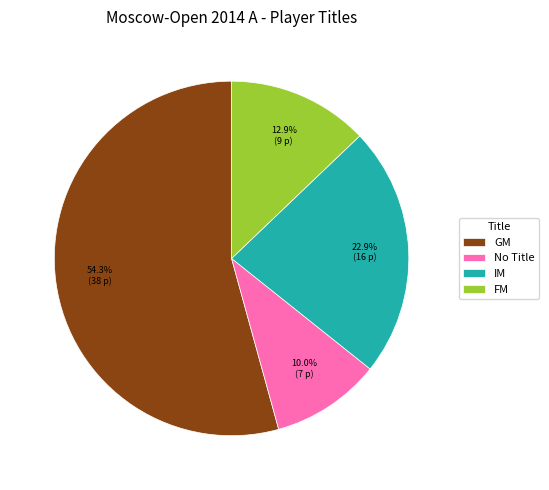

True or false: GM accounts for 49% of the total.

False